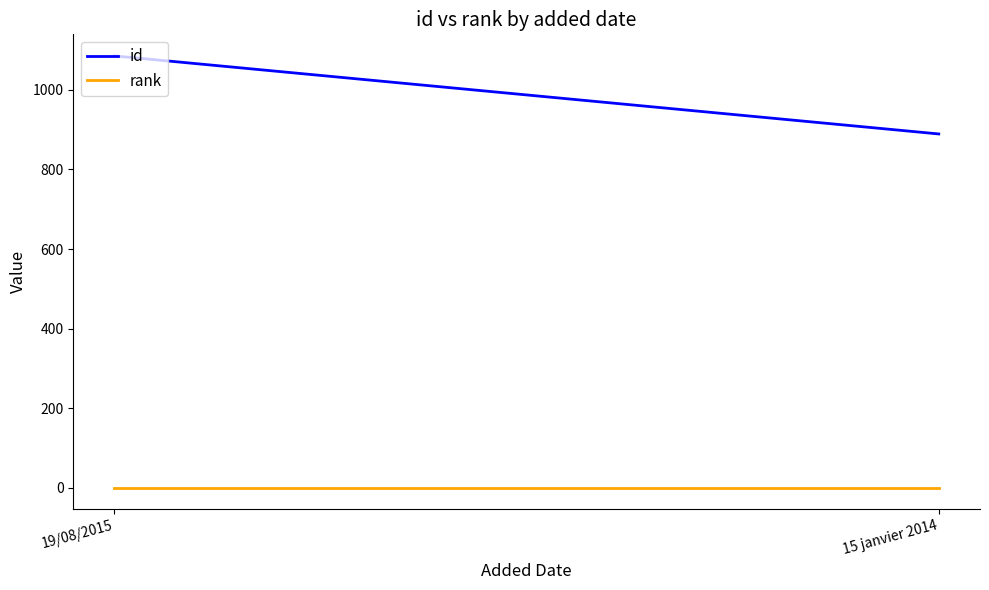

At how many categories does at least one series exceed 695?

2